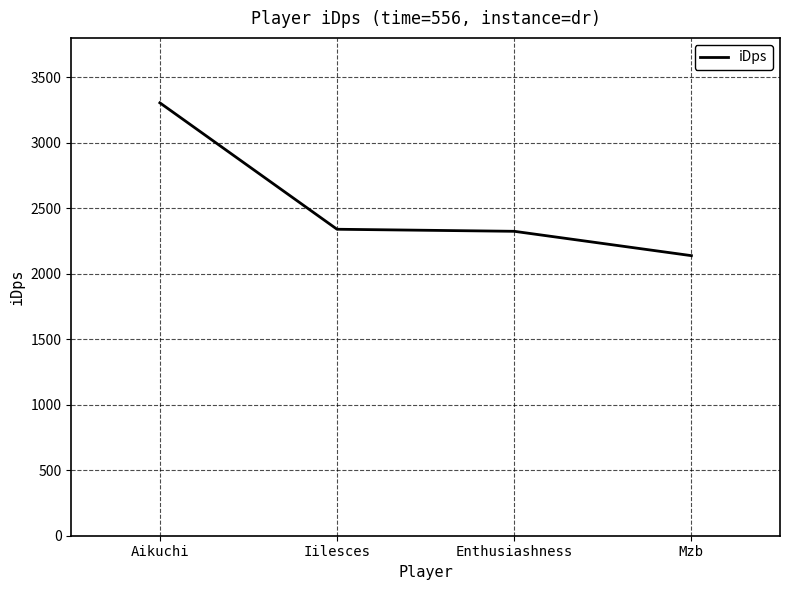

Read the value at Enthusiashness.

2322.9